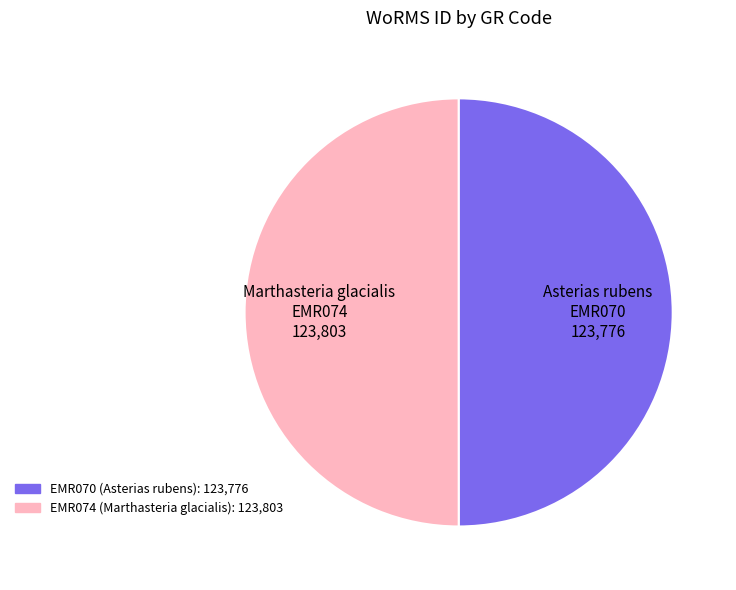

How many segments does this pie chart have?

2